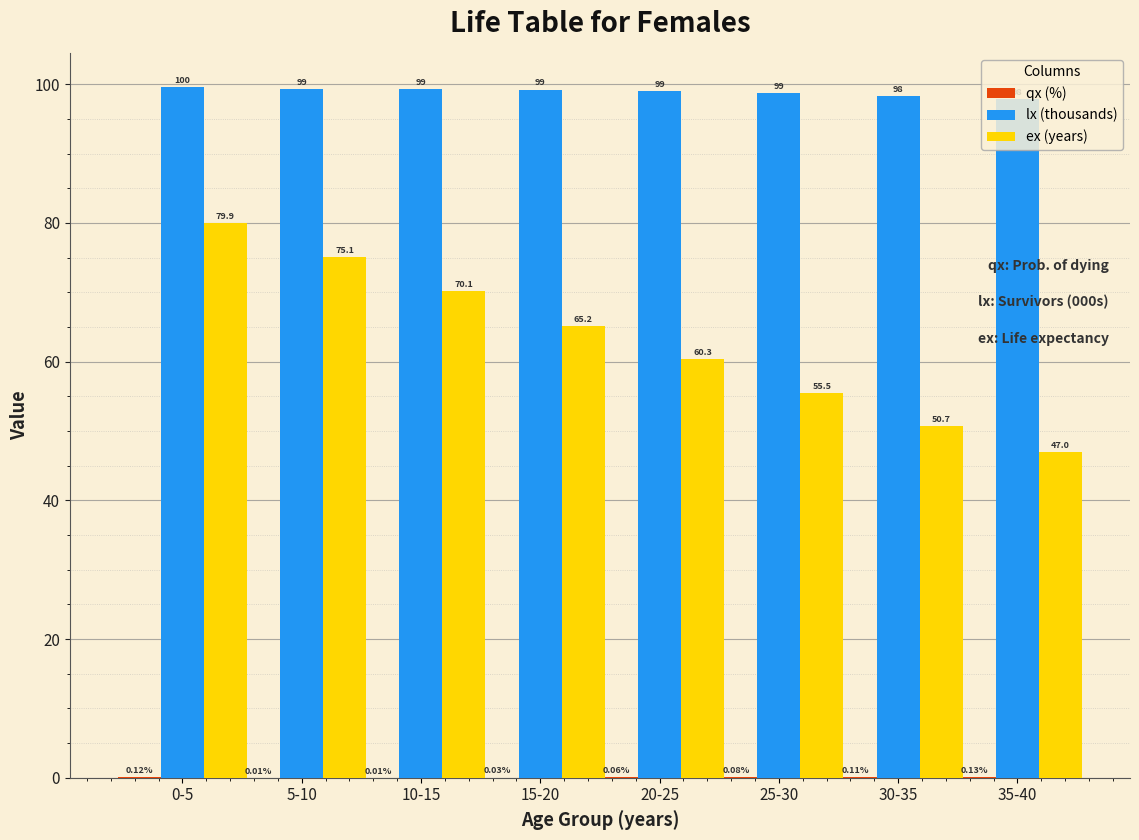

Which series changed the most between 30-35 and 35-40?

ex (years)